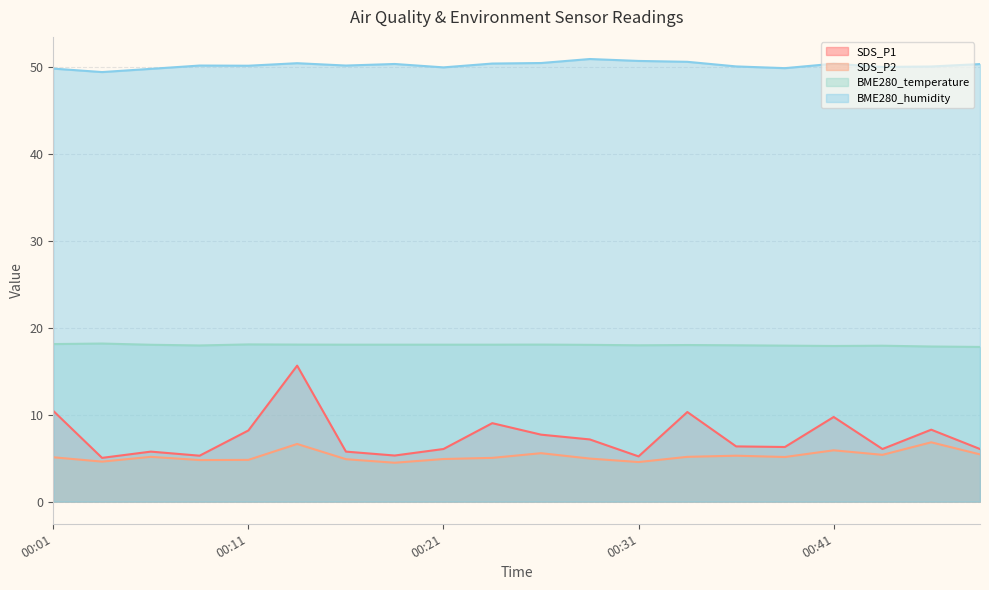

Where is the first local minimum for BME280_humidity?

00:04